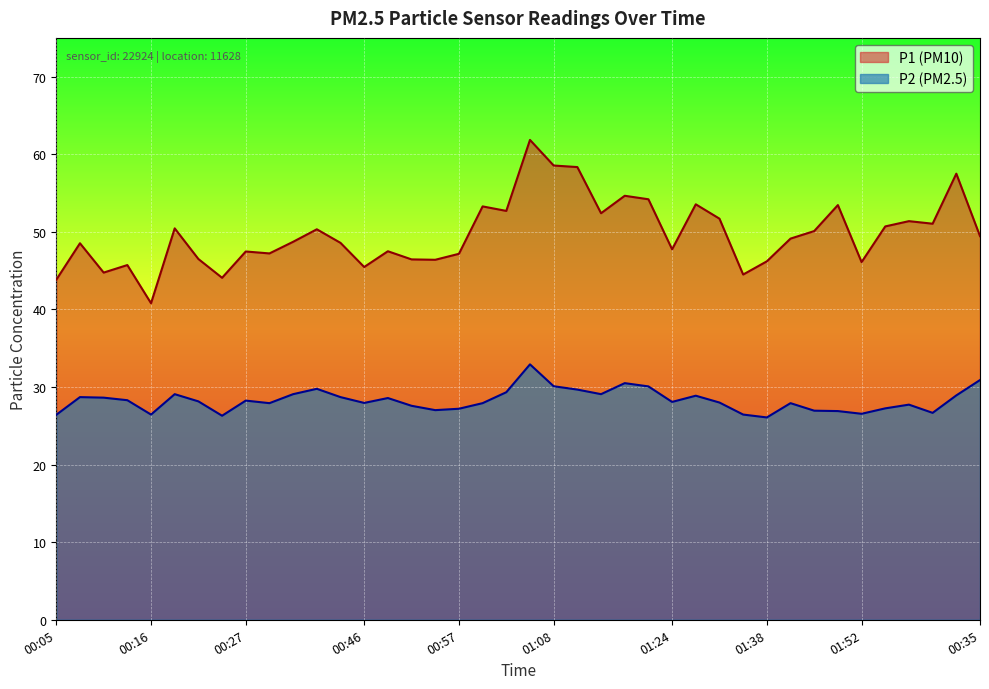

True or false: P2 has a value of 44.0 at 01:02.

False